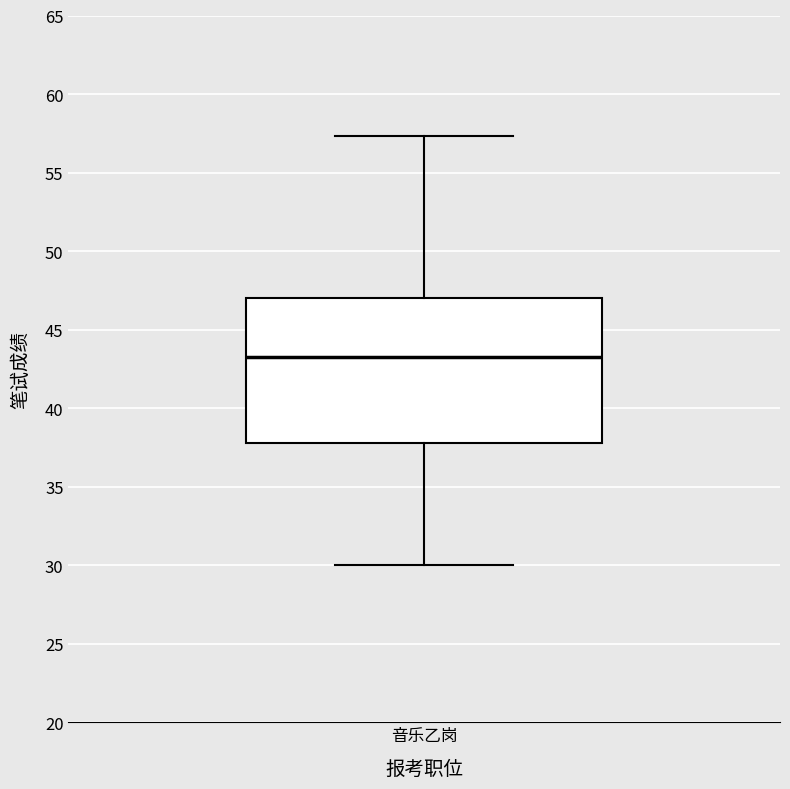

Transcribe this box plot: give where the median line is, the range the box spans, and where the two whiskers end, as read against the y-axis. The values are not printed on the chart, so give them approximately, as read against the axis.

median 43.0, box 38.0 to 47.0, whiskers 30.0 to 57.5